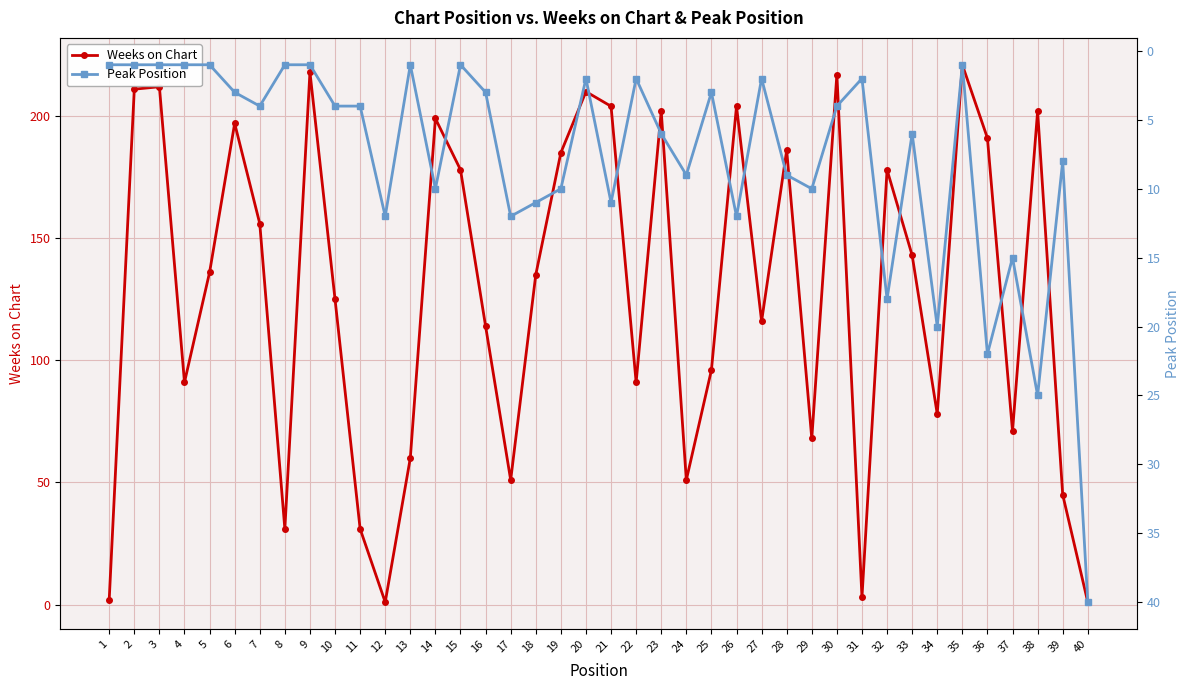

How many interior local valleys does the Weeks on Chart series have?

11